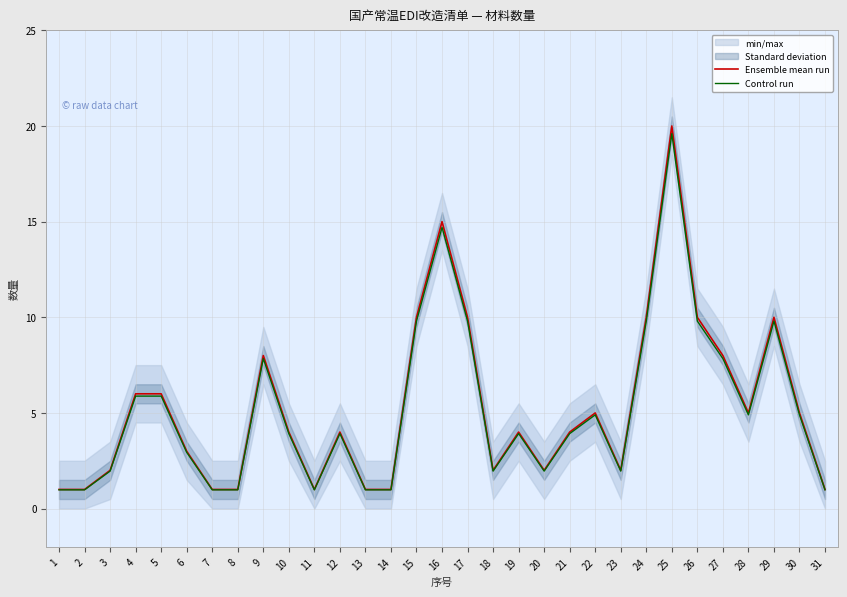

Reading left to right, extract all data points from this chart.

Ensemble mean run: 1.0	1.0	2.0	6.0	6.0	3.0	1.0	1.0	8.0	4.0	1.0	4.0	1.0	1.0	10.0	15.0	10.0	2.0	4.0	2.0	4.0	5.0	2.0	10.0	20.0	10.0	8.0	5.0	10.0	5.0	1.0
Control run: 1.0	1.0	2.0	5.9	5.9	2.9	1.0	1.0	7.8	3.9	1.0	3.9	1.0	1.0	9.8	14.7	9.8	2.0	3.9	2.0	3.9	4.9	2.0	9.8	19.6	9.8	7.8	4.9	9.8	4.9	1.0